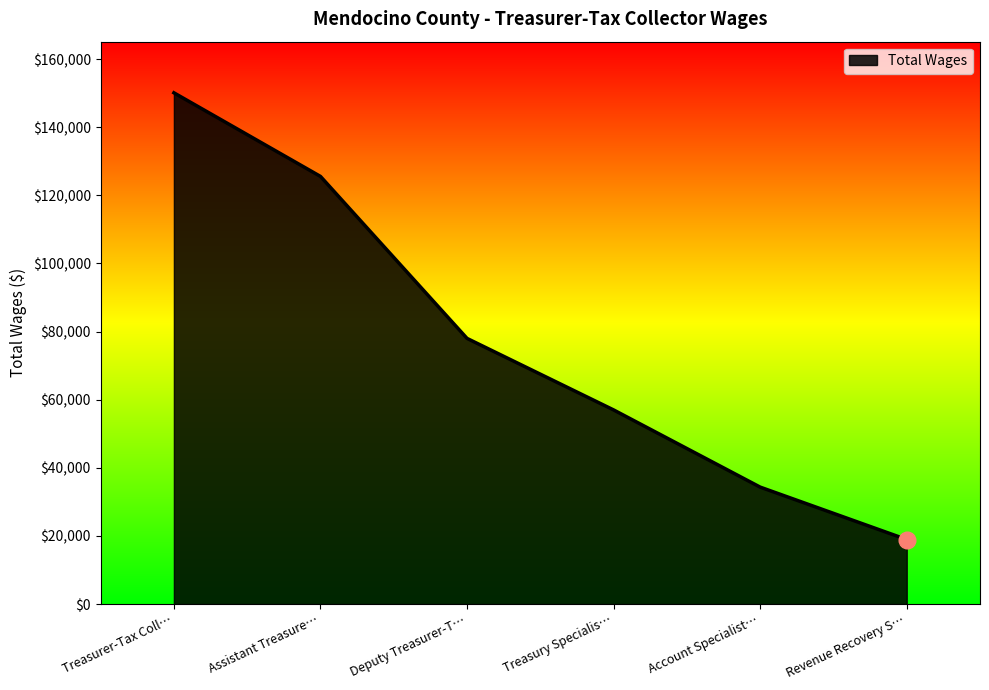

How many series are shown in this chart?

1